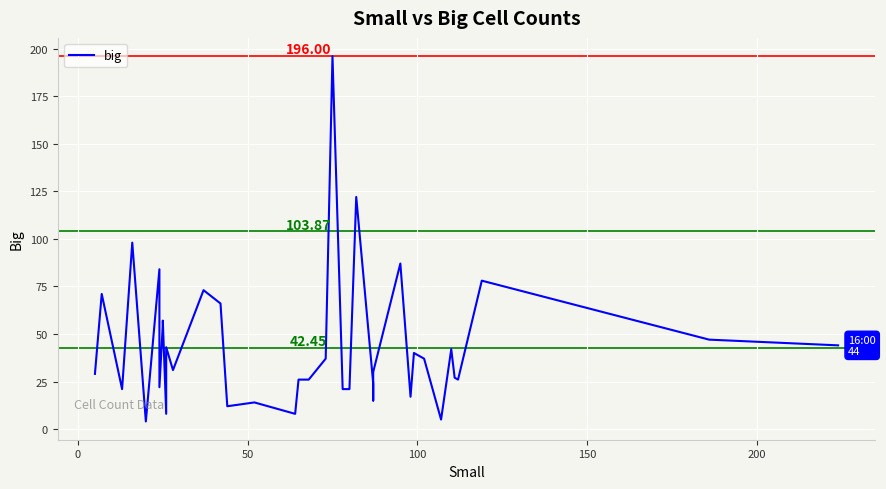

What is the average value?

42